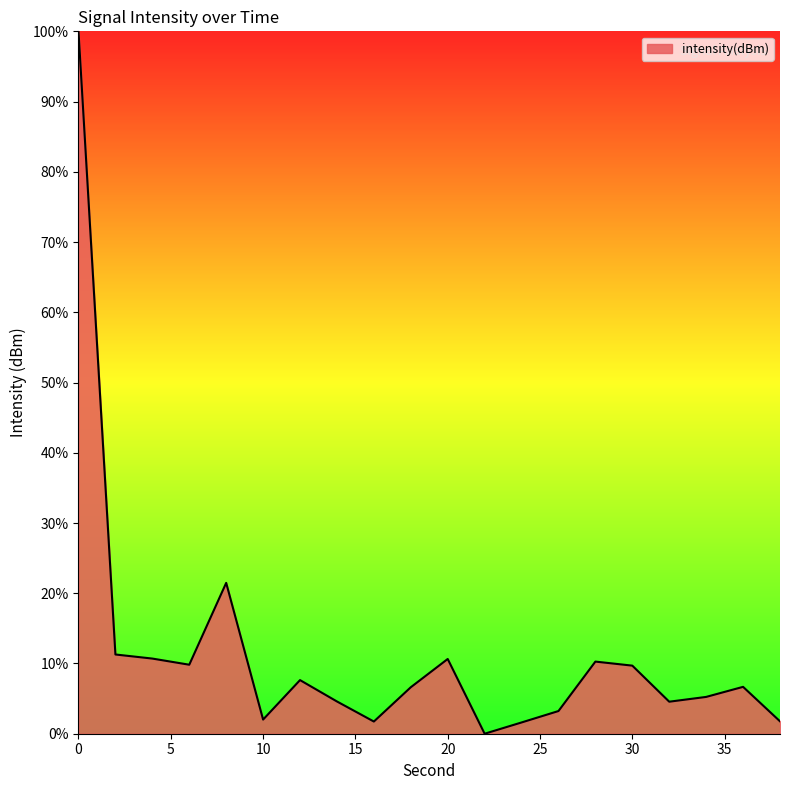

How many lines are shown in the chart?

1